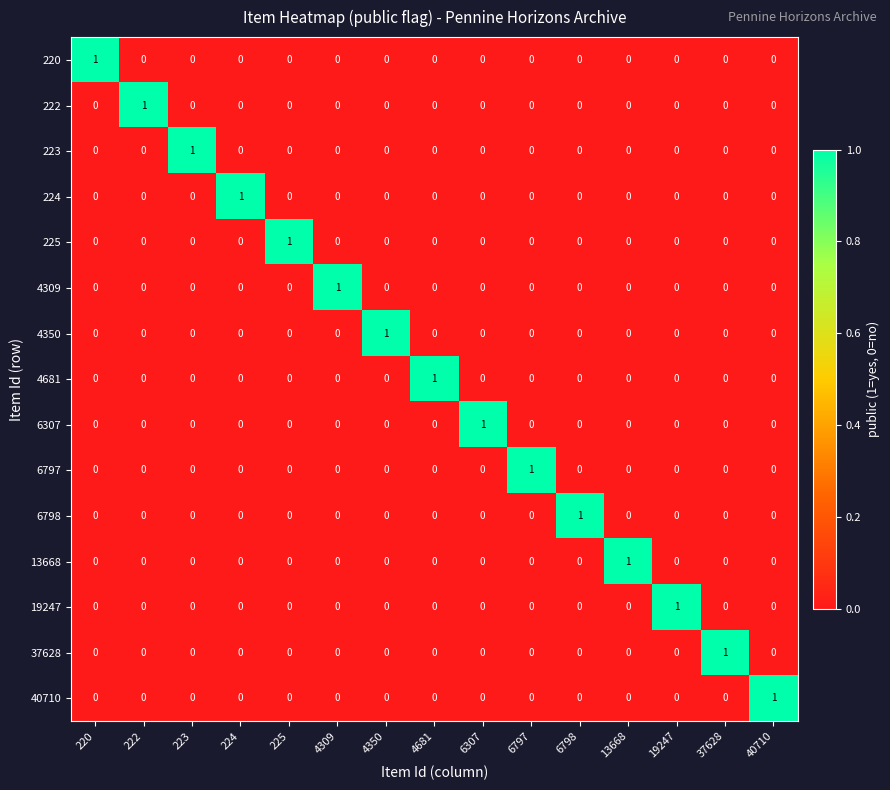

Count the 4681 values in the range 0 to 1.

15